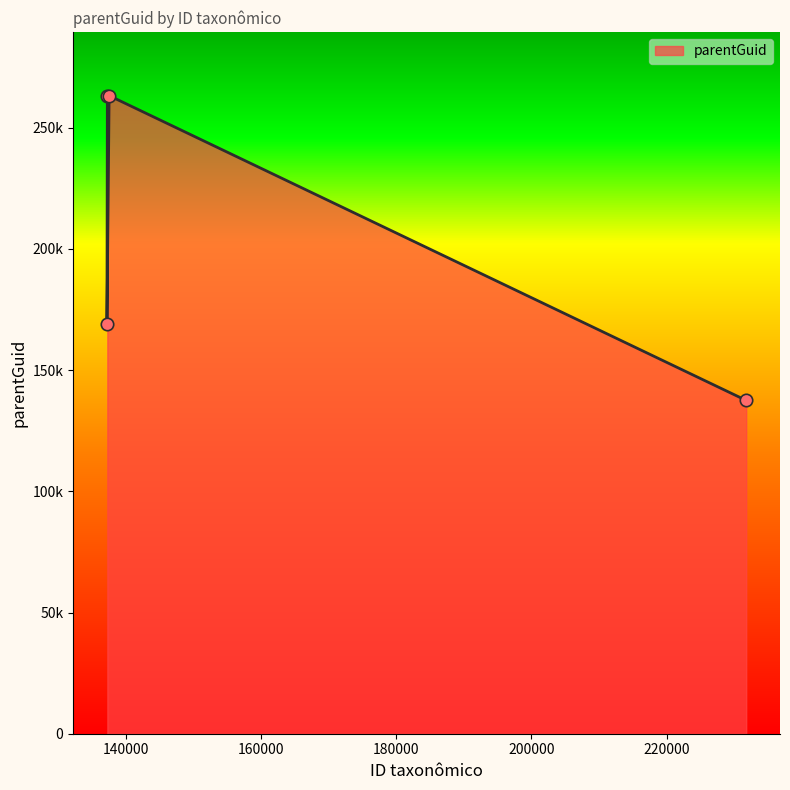

Approximately how many times larger is the value at 137537 compared to 137273?

1.0